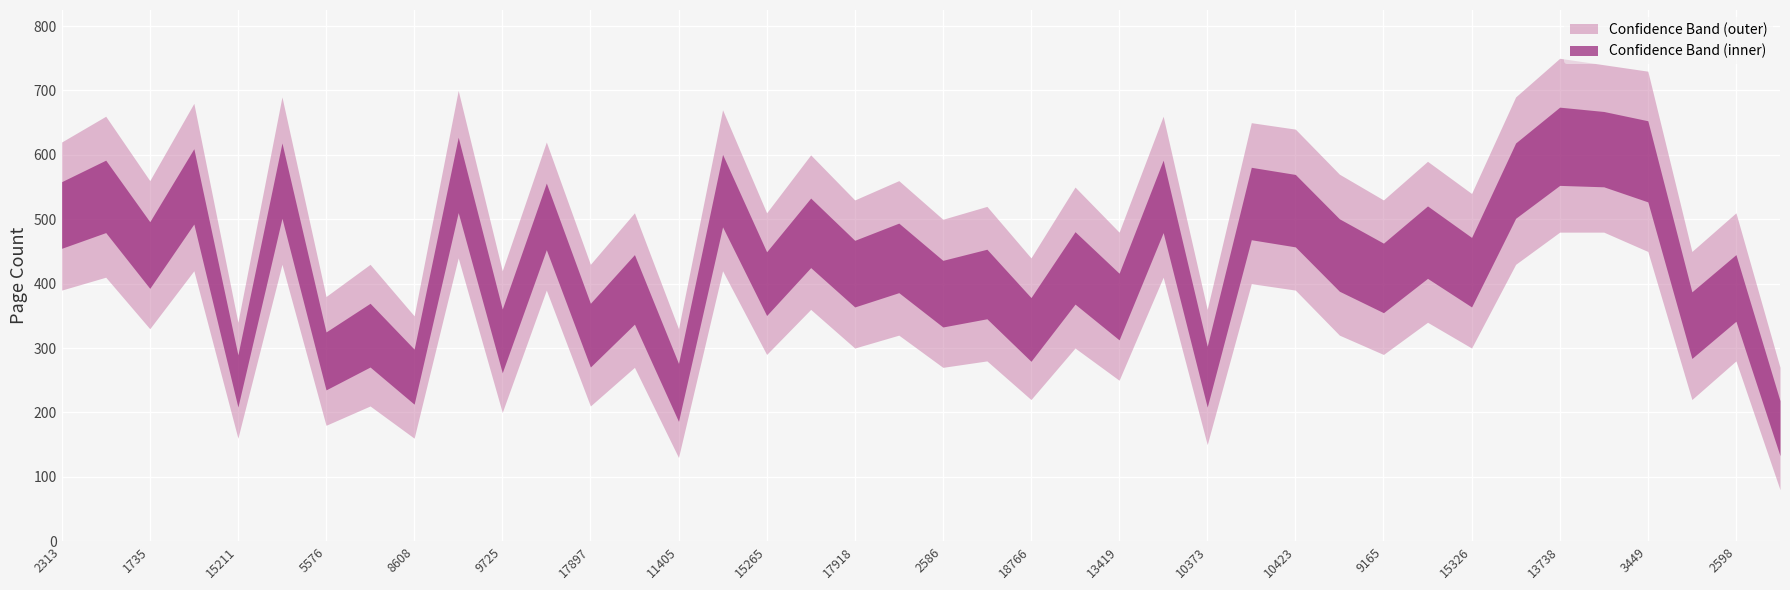

True or false: upper has more than 1 interior local peaks.

True